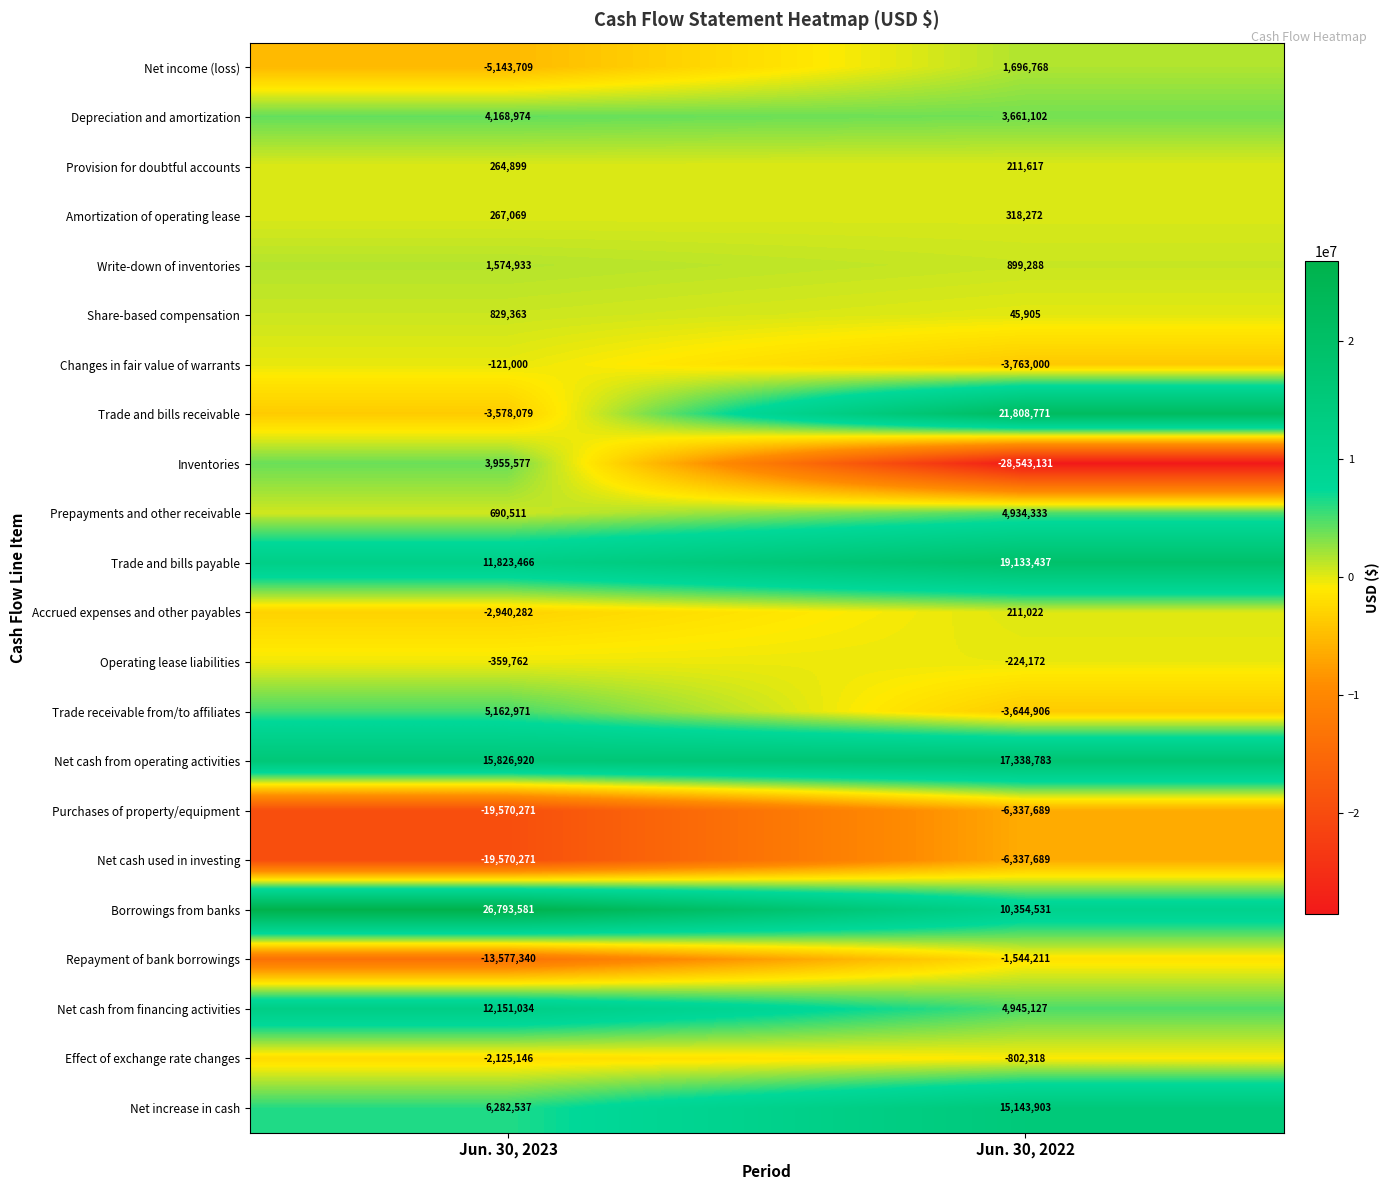

Which series has the largest range (max minus min)?

Inventories